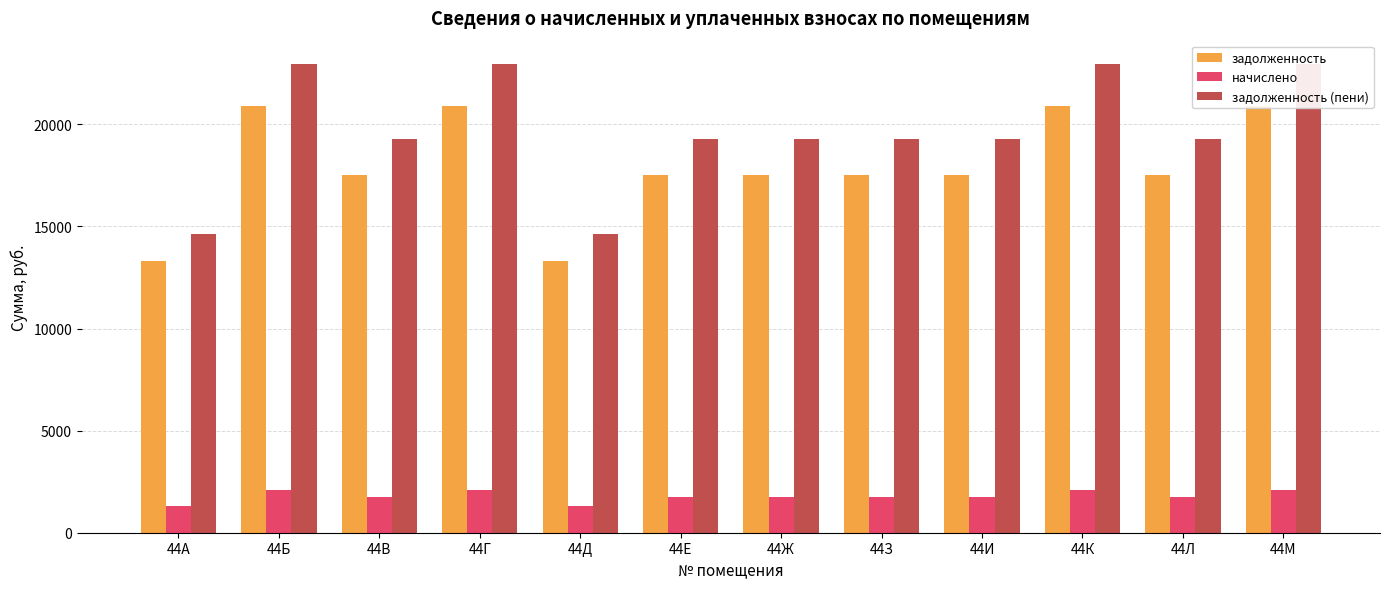

What is the difference between the задолженность (пени) values at 44К and 44З?

3666.6